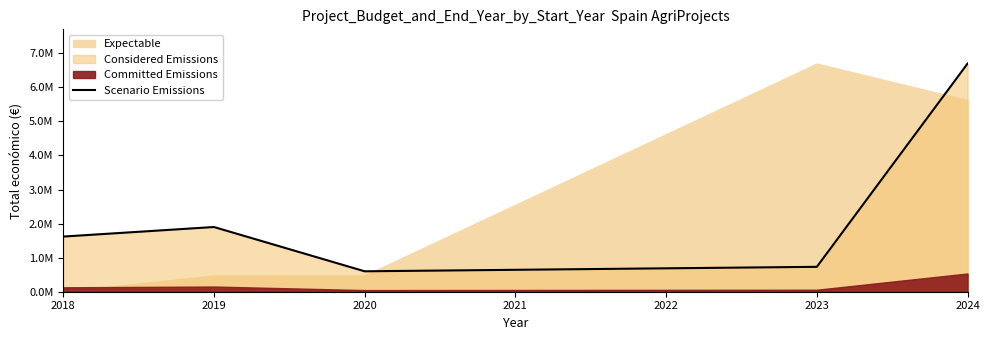

How many interior local valleys (lower than both neighbors) does the data have?

1